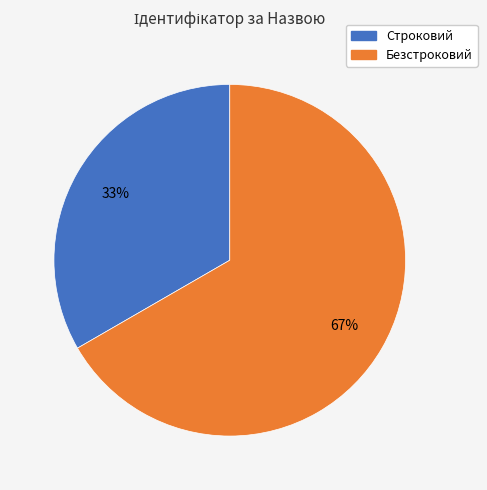

Is there any slice that represents more than half of the pie?

Yes